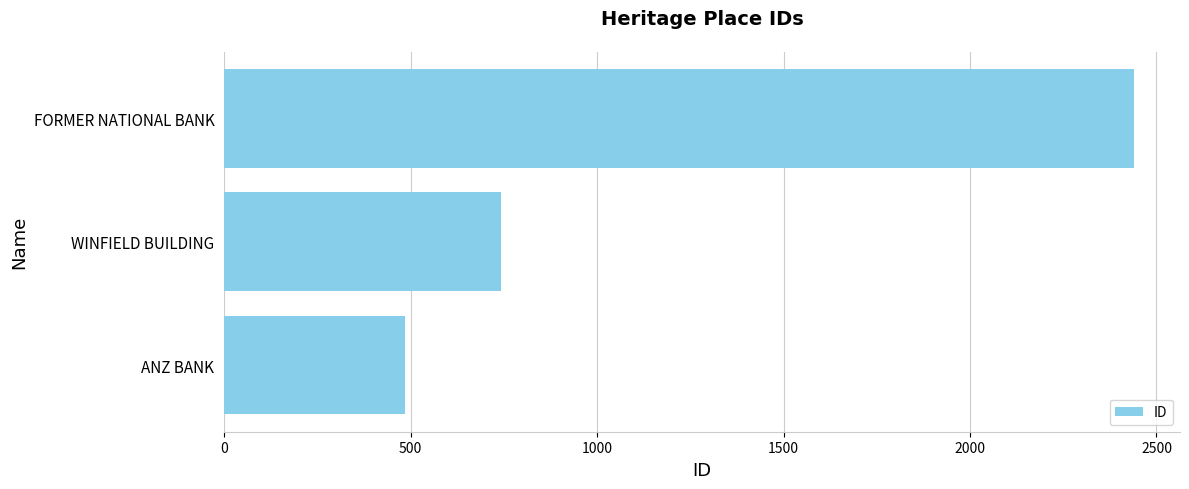

What is the average value?

1222